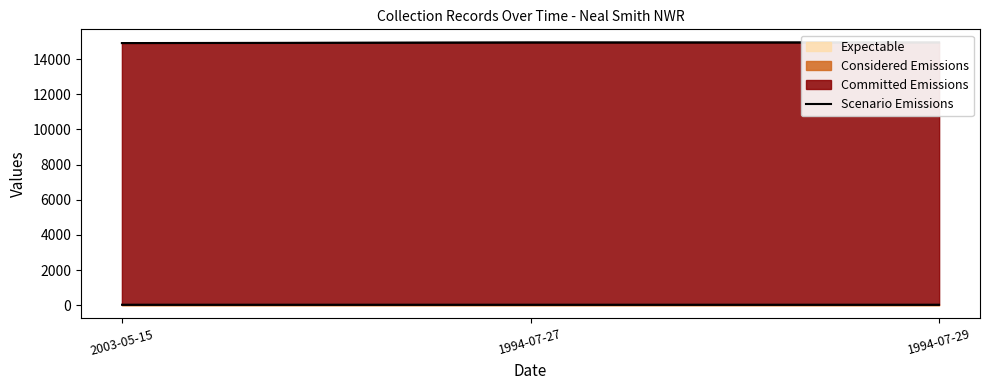

Is it true that the value at 2003-05-15 is 14915.6?

True